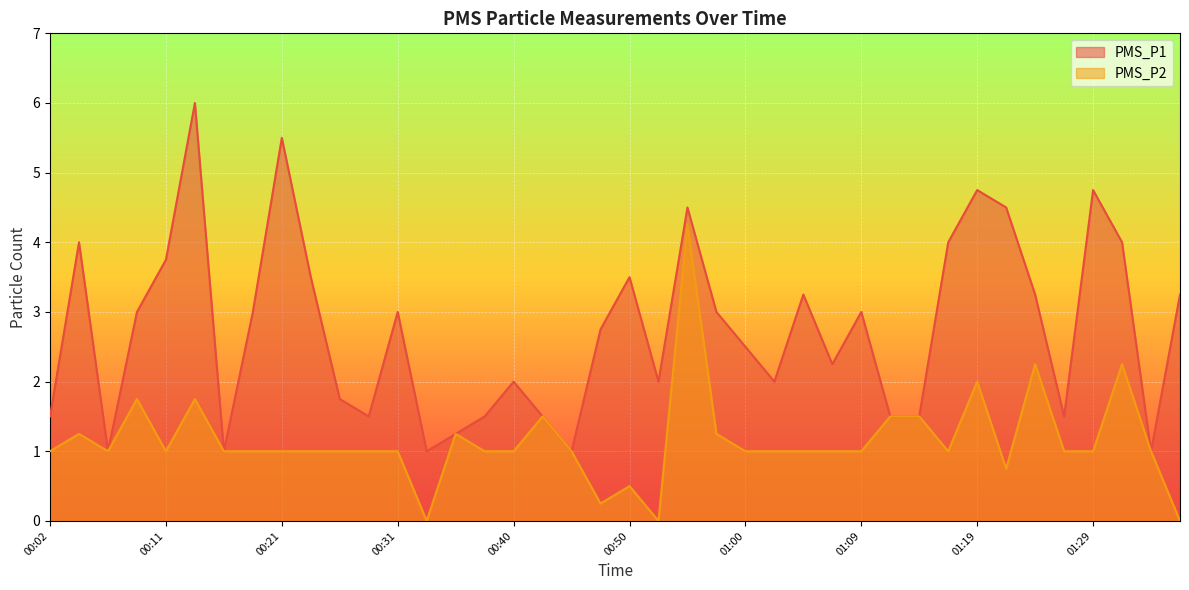

How many lines are shown in the chart?

2